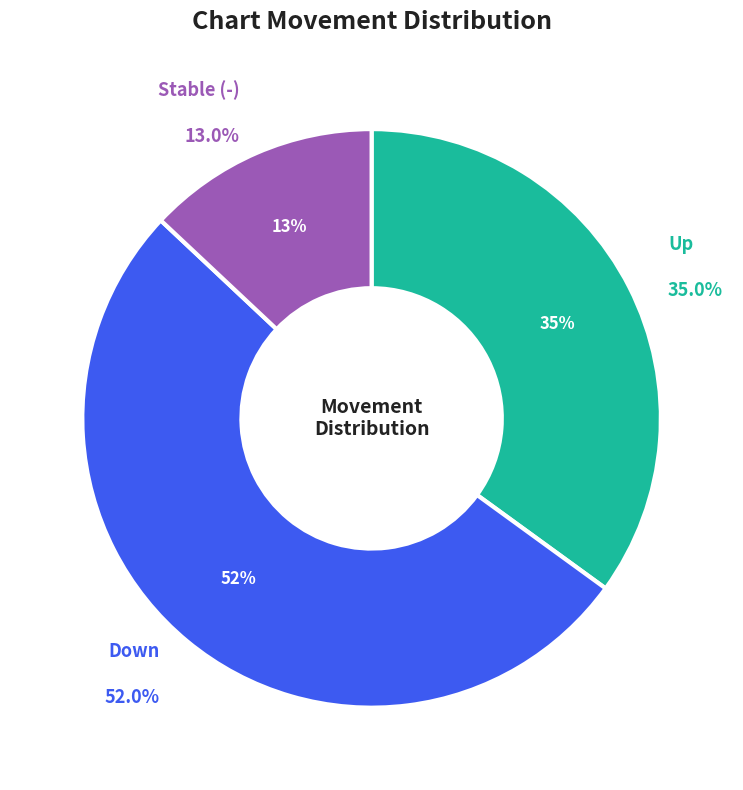

Which slice represents more than half of the pie?

down